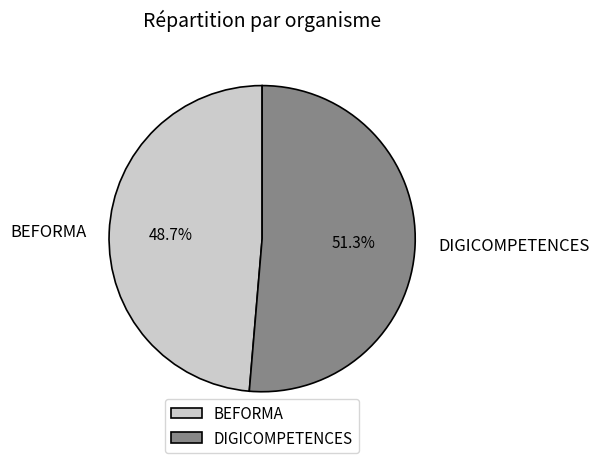

Combined, what portion of the pie is DIGICOMPETENCES and BEFORMA?

100.0%